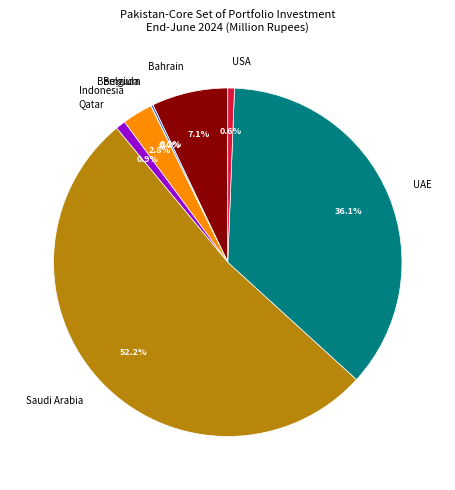

Approximately how many times larger is the value at UAE compared to USA?

58.6